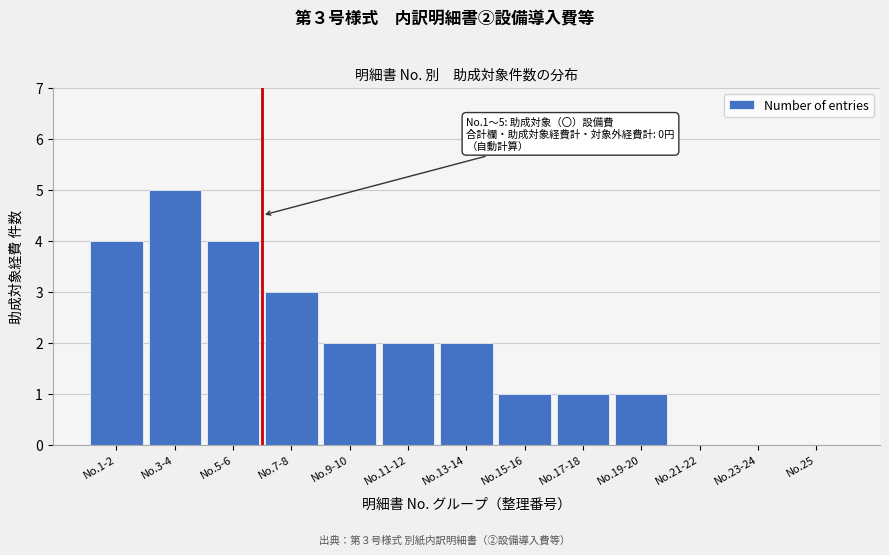

Reading left to right, transcribe all the data shown in this chart.

No.1-2=4	No.3-4=5	No.5-6=4	No.7-8=3	No.9-10=2	No.11-12=2	No.13-14=2	No.15-16=1	No.17-18=1	No.19-20=1	No.21-22=0	No.23-24=0	No.25=0